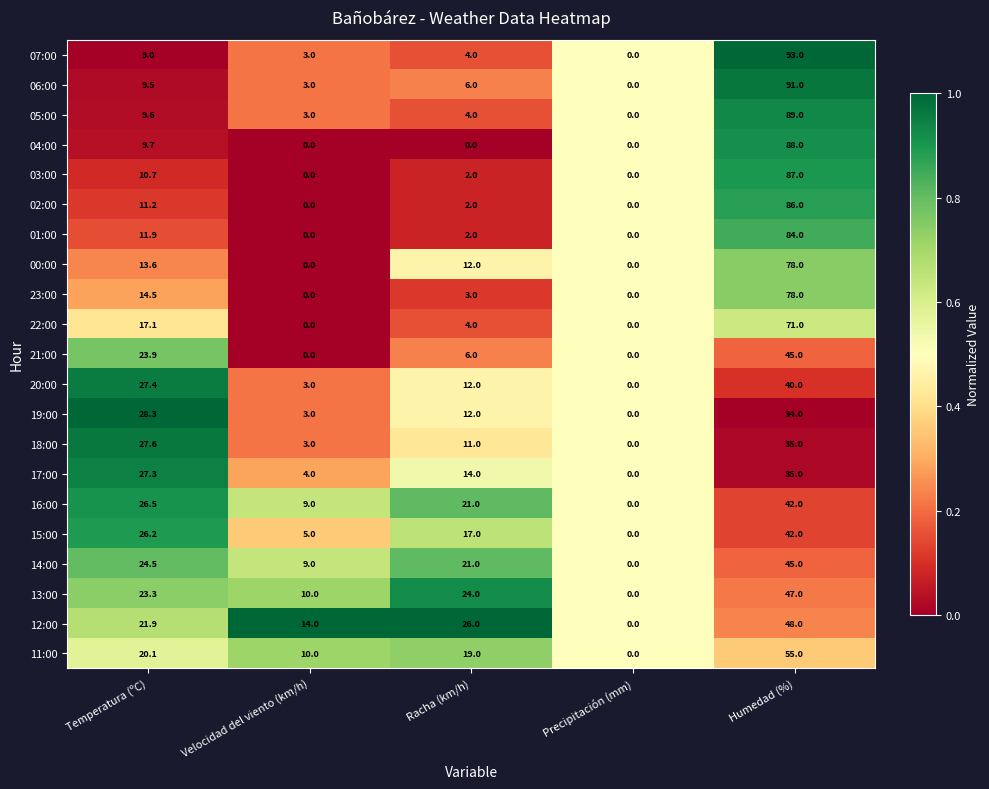

What is the total value across all series at Temperatura (ºC)?

393.8